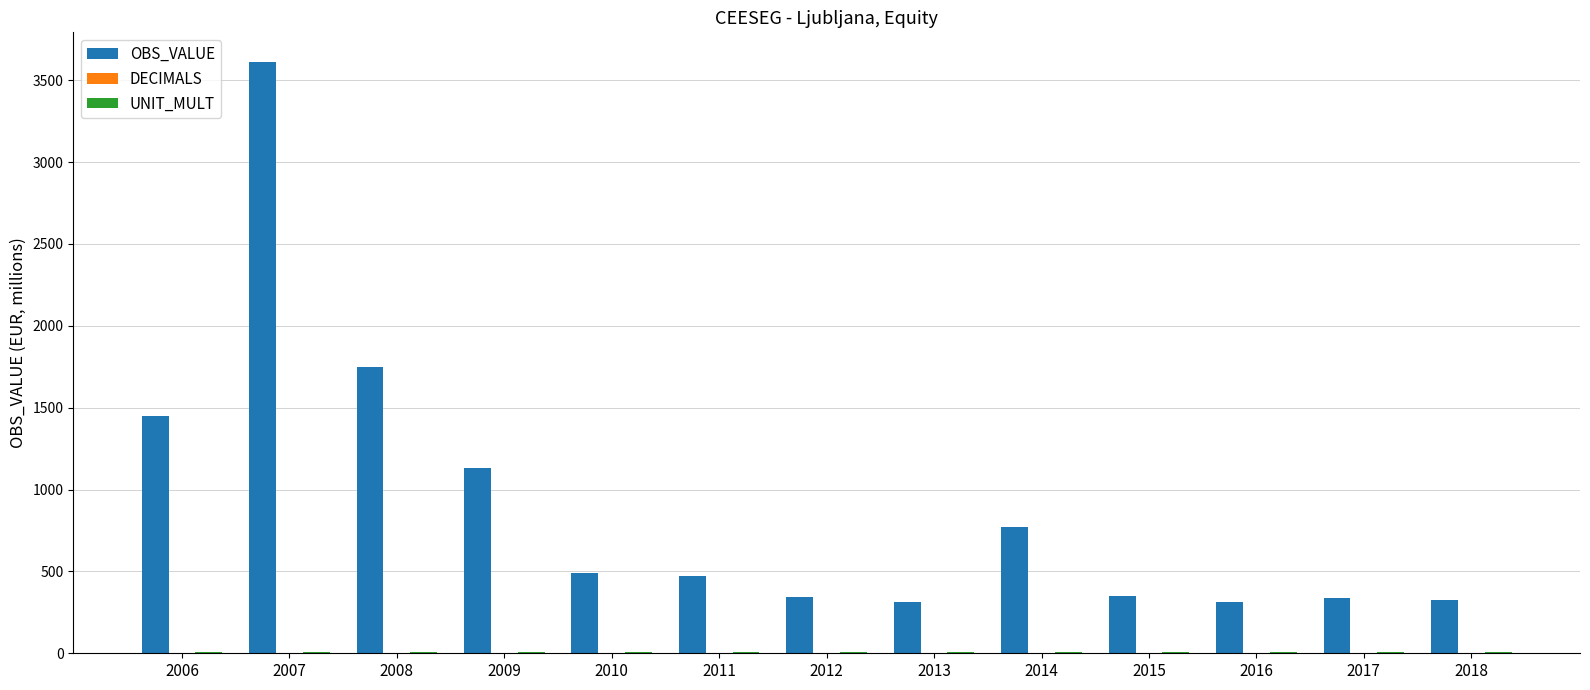

Between 2009 and 2018, which series saw the biggest shift?

OBS_VALUE